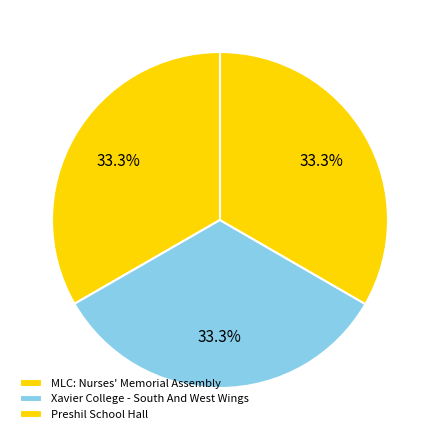

Approximately how many times larger is the value at MLC: Nurses' Memorial Assembly compared to Preshil School Hall?

1.0